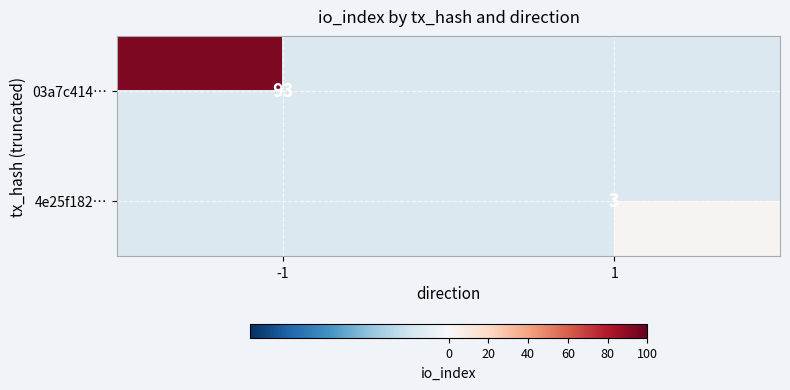

The value of 4e25f182… at 1 is 4.8. True or false?

False